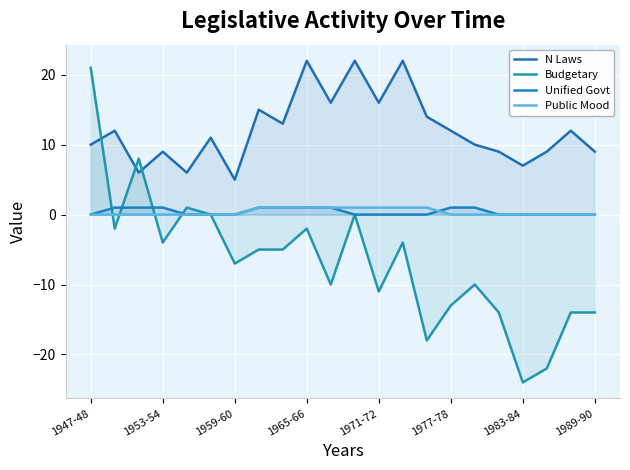

What is the smallest value displayed?

-24